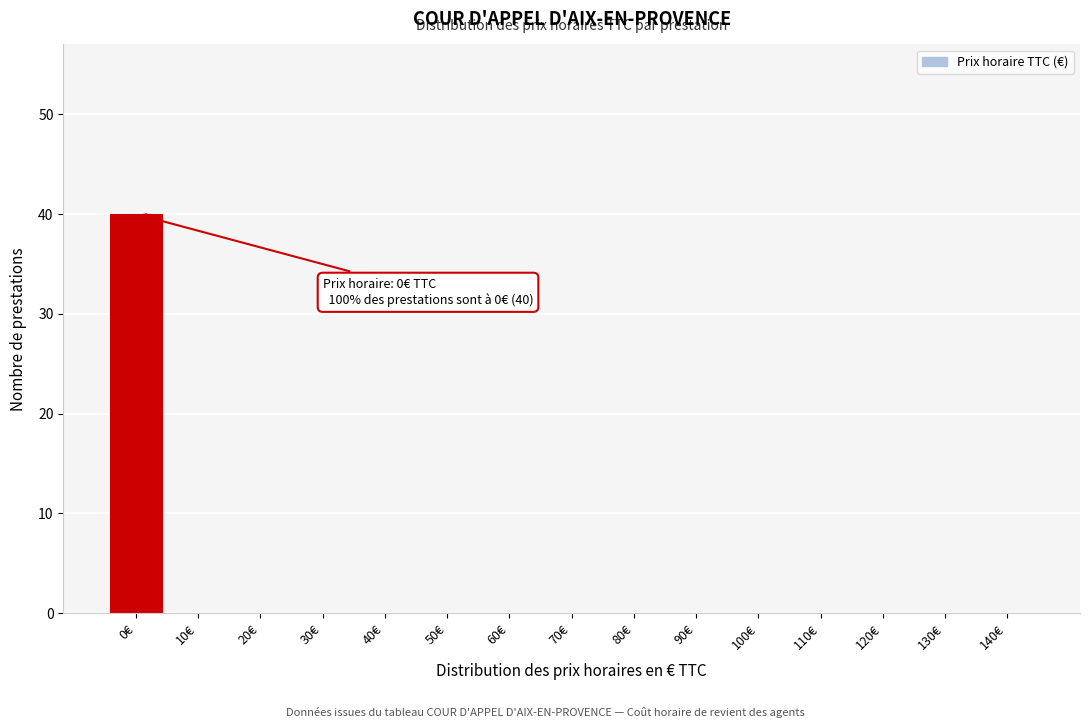

Reading left to right, list all the values displayed in this chart.

0€=40	10€=0	20€=0	30€=0	40€=0	50€=0	60€=0	70€=0	80€=0	90€=0	100€=0	110€=0	120€=0	130€=0	140€=0